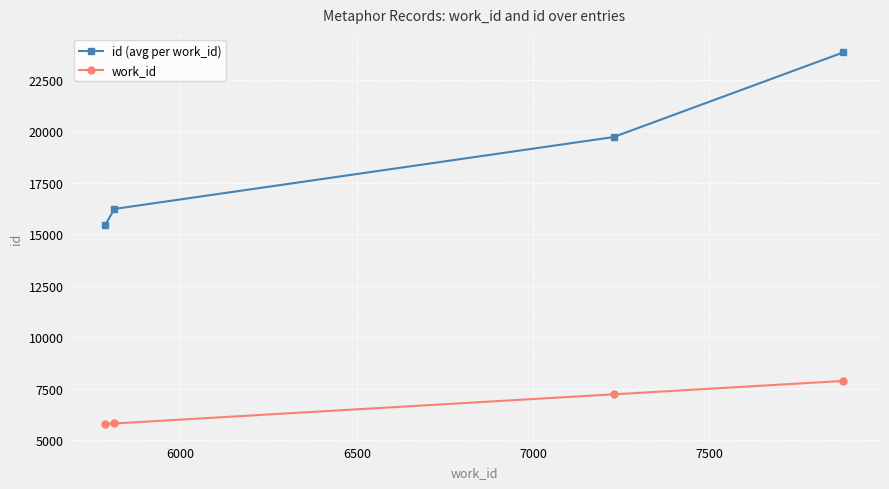

At how many categories does at least one series exceed 6201?

4